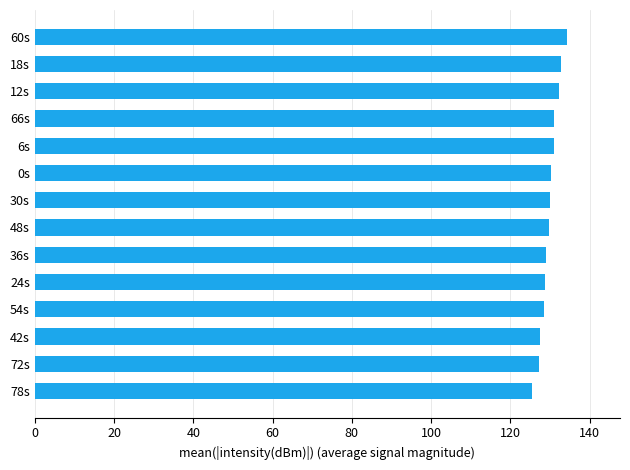

Are the bars grouped side by side (vs. stacked)?

No